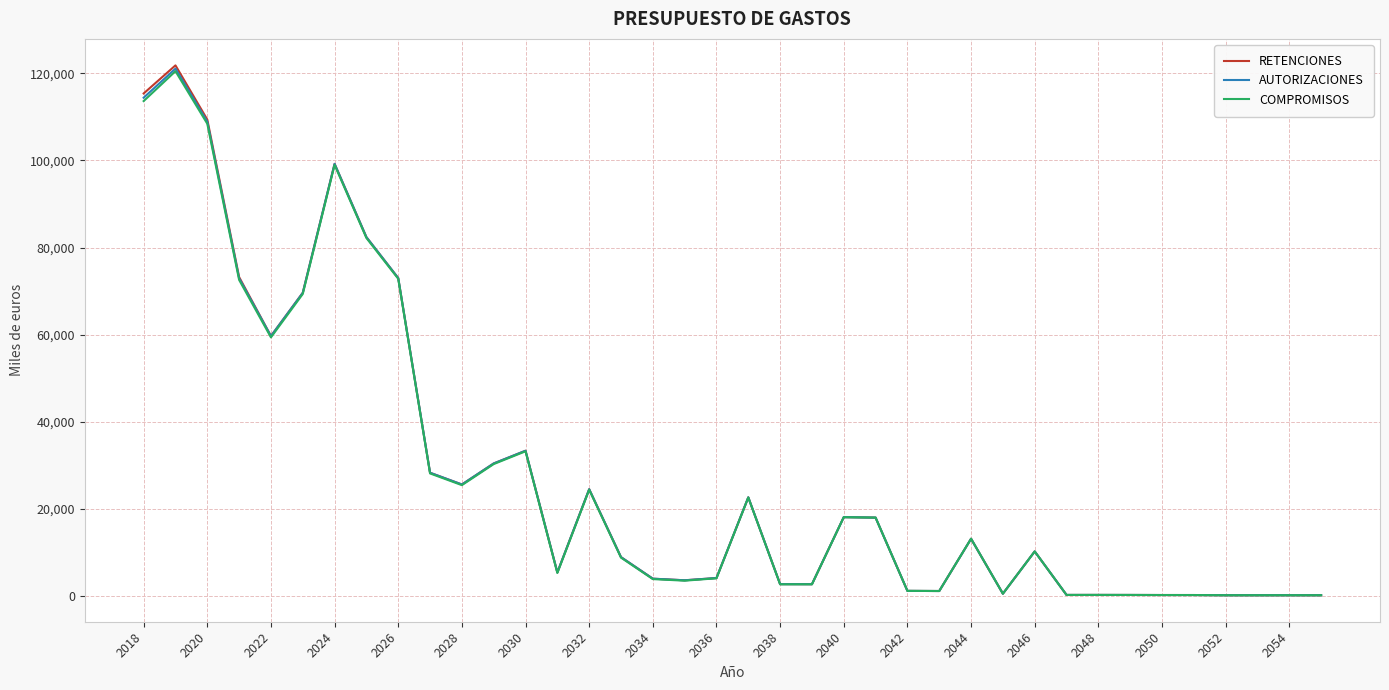

What are all the series names shown in the legend?

RETENCIONES, AUTORIZACIONES, COMPROMISOS